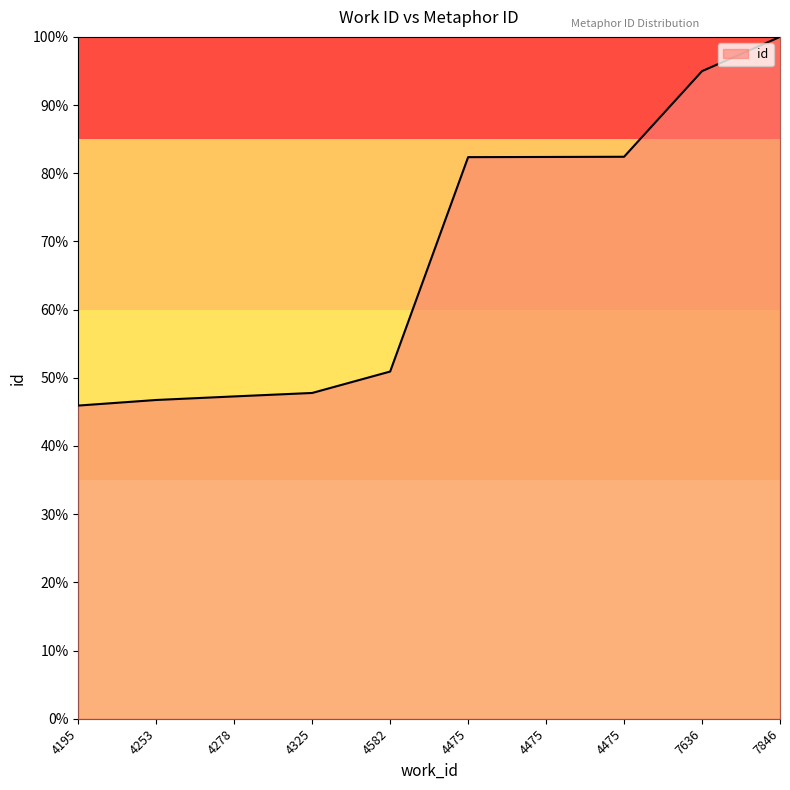

How many lines are shown in the chart?

1